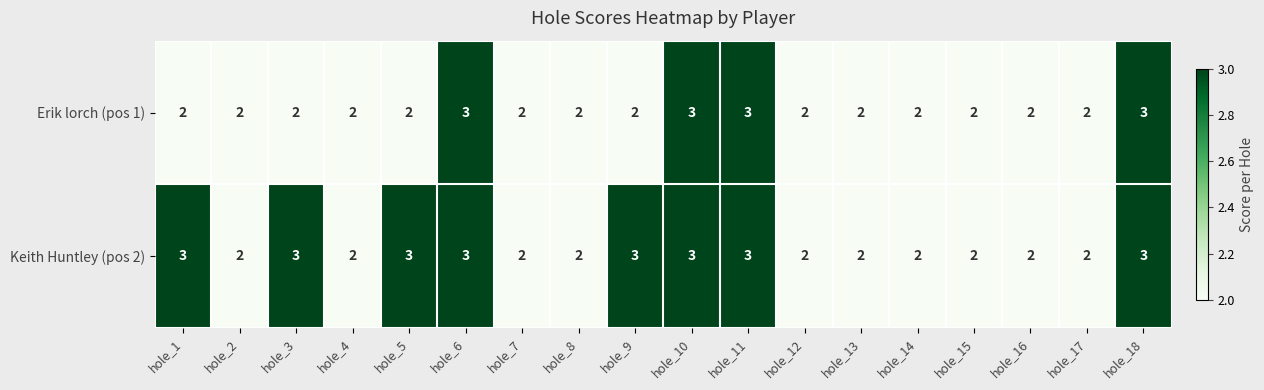

What is the maximum value shown in the chart?

3